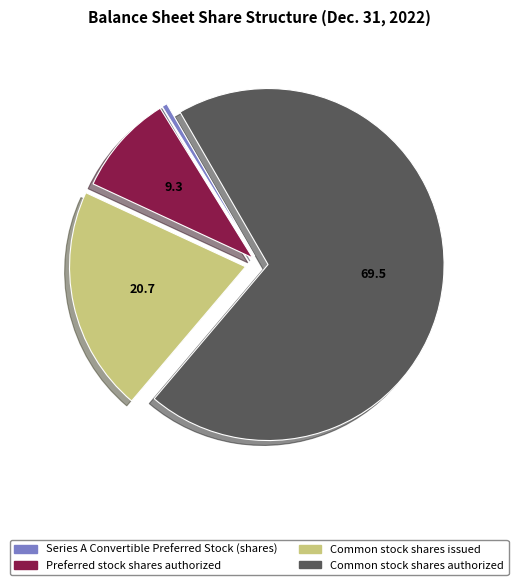

Is the sum of Preferred stock shares authorized and Common stock shares authorized greater than half?

Yes